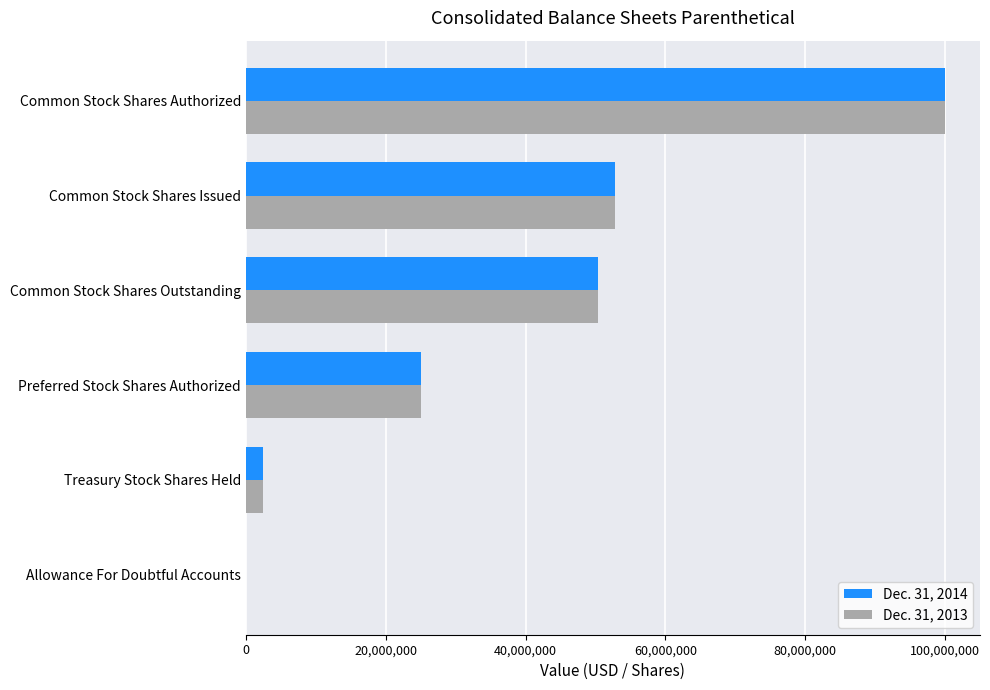

At which category is the sum across all series the highest?

Common Stock Shares Authorized